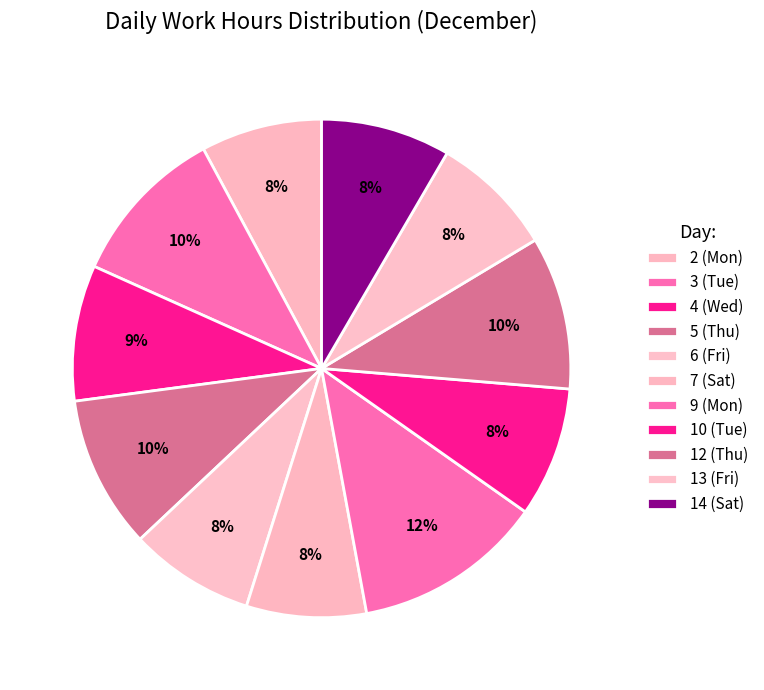

To the nearest percent, what portion does 14 (Sat) represent?

8%